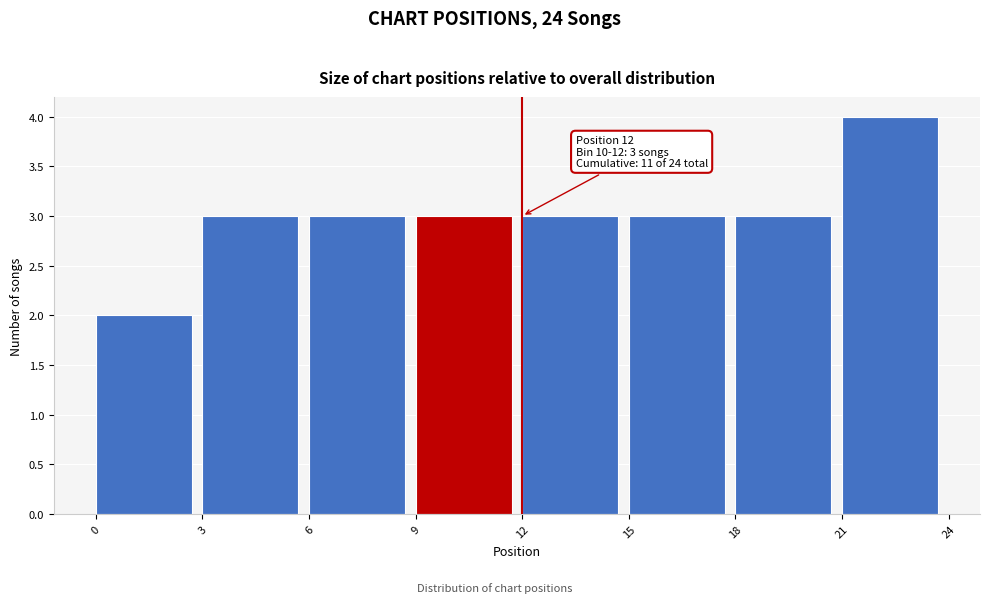

Over which range of the x-axis is the bar tallest?

21 to 24